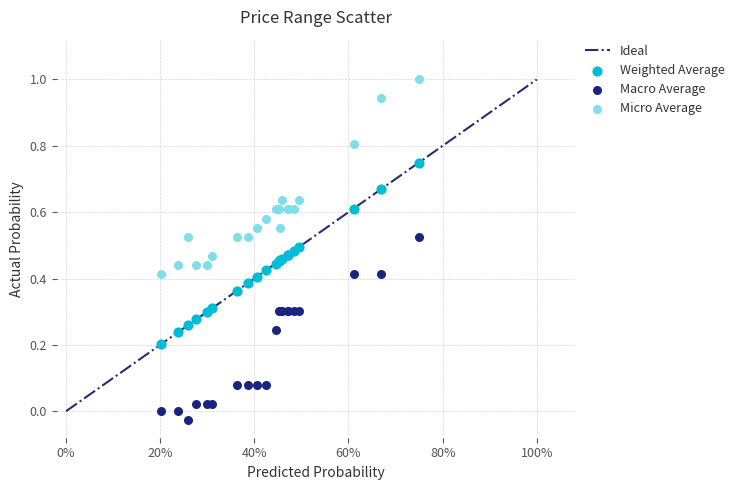

Which series has the largest Y range (max minus min)?

Micro Average